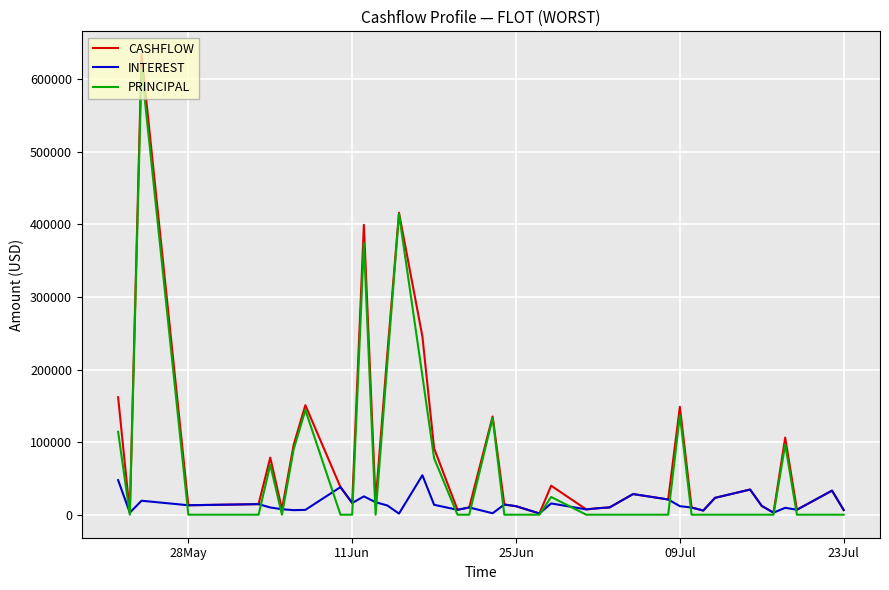

Which series has the largest range (max minus min)?

CASHFLOW